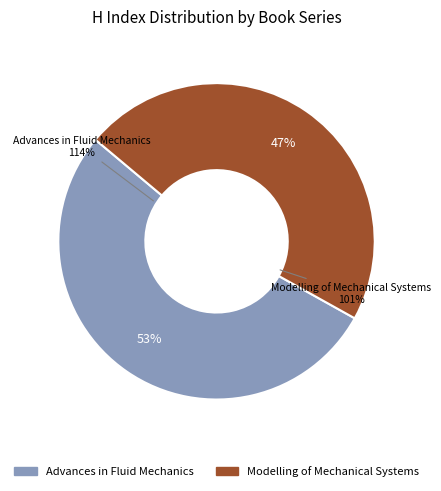

What is the largest slice in the pie chart?

Advances in Fluid Mechanics